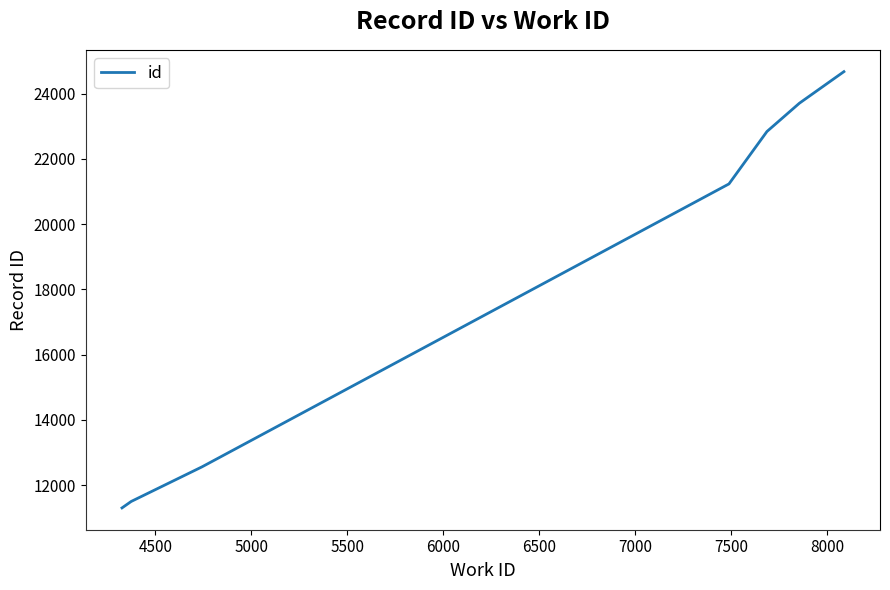

What is the maximum value shown in the chart?

24675